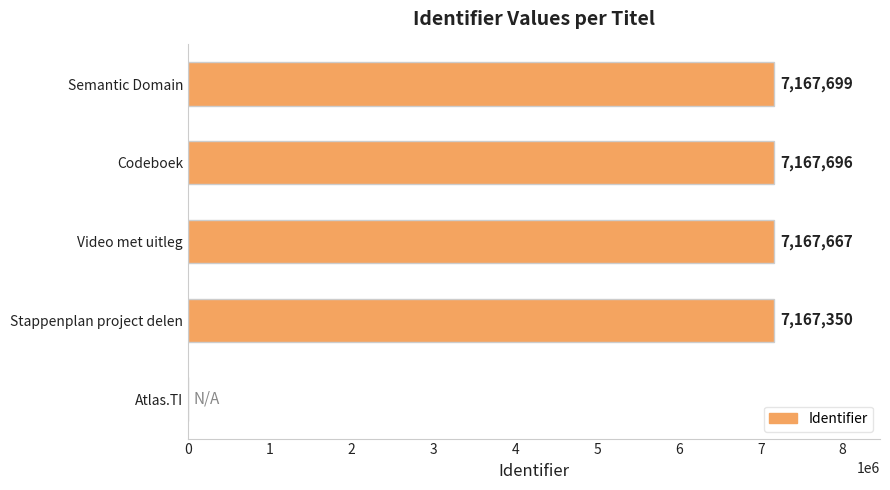

The chart shows a value of 7167667 at Video met uitleg. True or false?

True